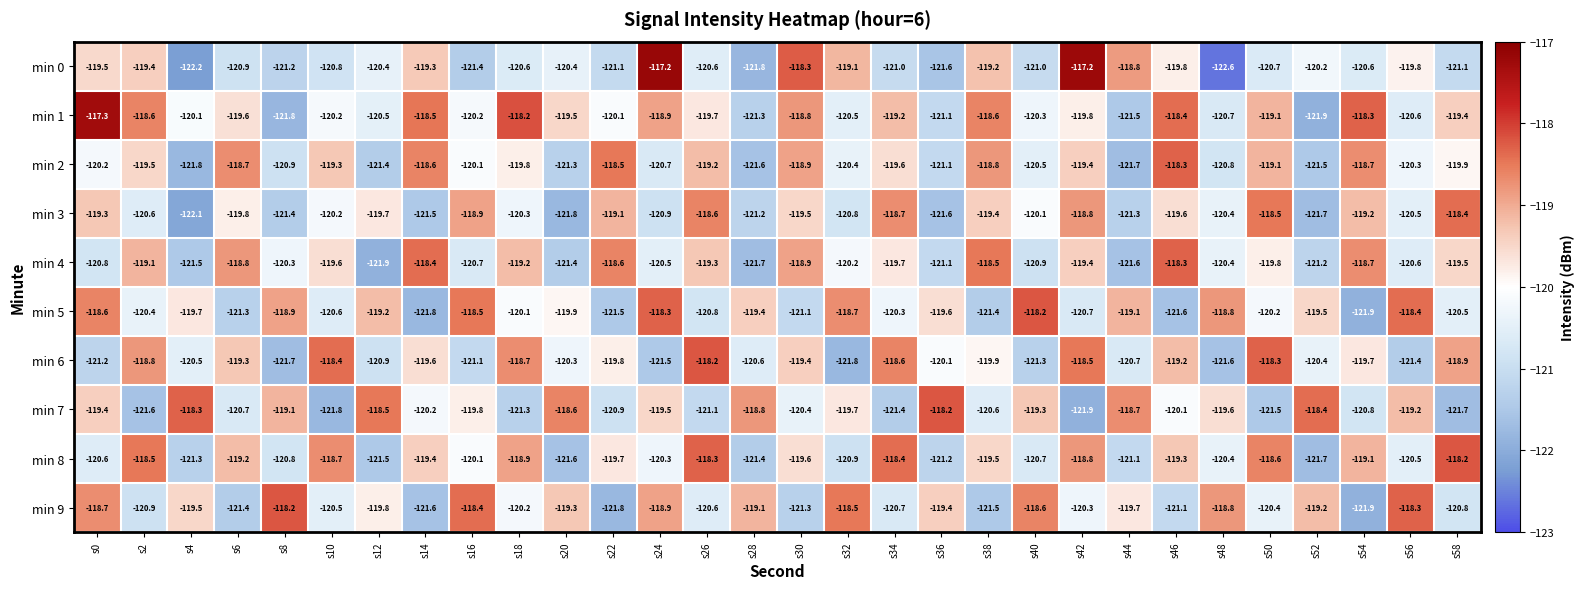

What is the smallest value displayed?

-122.6